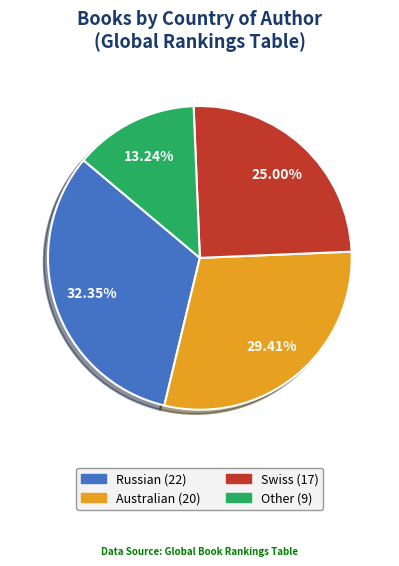

Which slice is the largest?

Russian